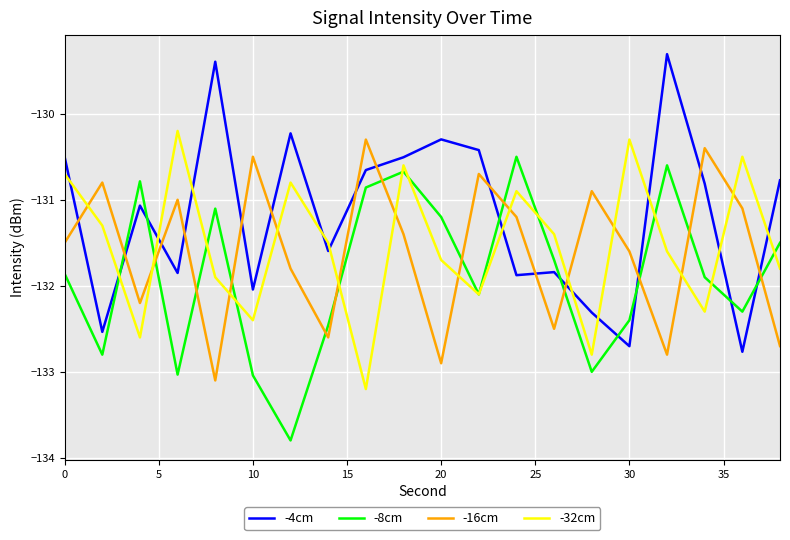

Which series has the largest total across all categories?

-4cm